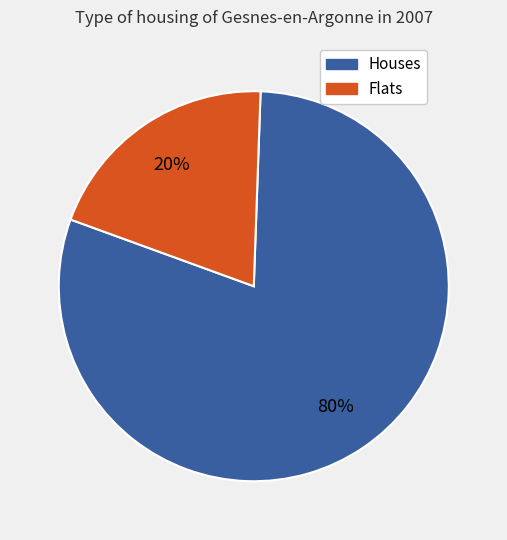

To the nearest percent, what is the difference between the largest and smallest slice percentages?

60%